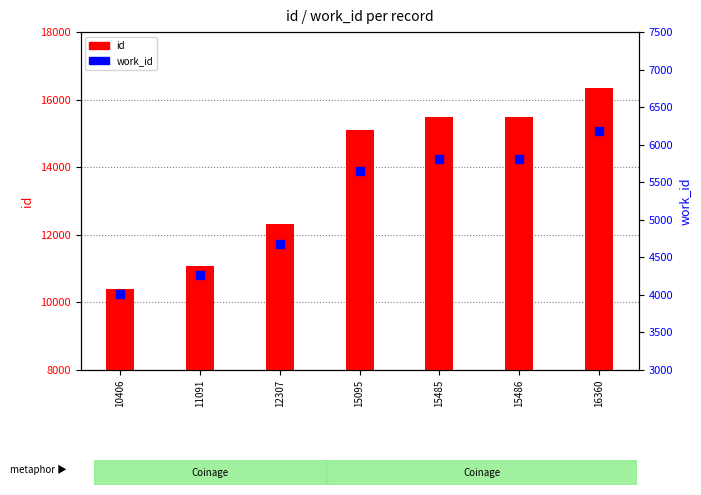

Is the value of work_id at 15095 greater than the value of id at 10406?

No